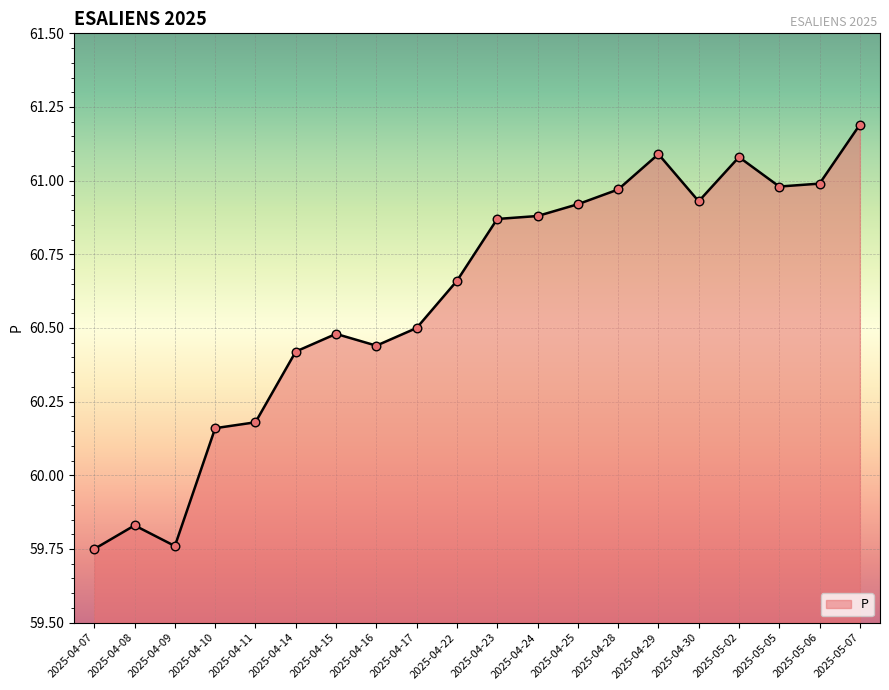

Which has a higher value, 2025-04-22 or 2025-05-05?

2025-05-05